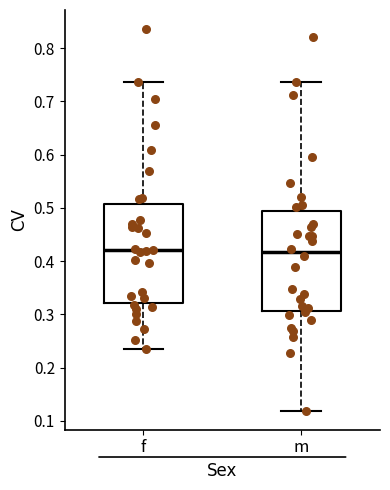

Where is the upper edge of the box for m on the y-axis? The values are not printed on the chart, so give them approximately, as read against the axis.

0.49